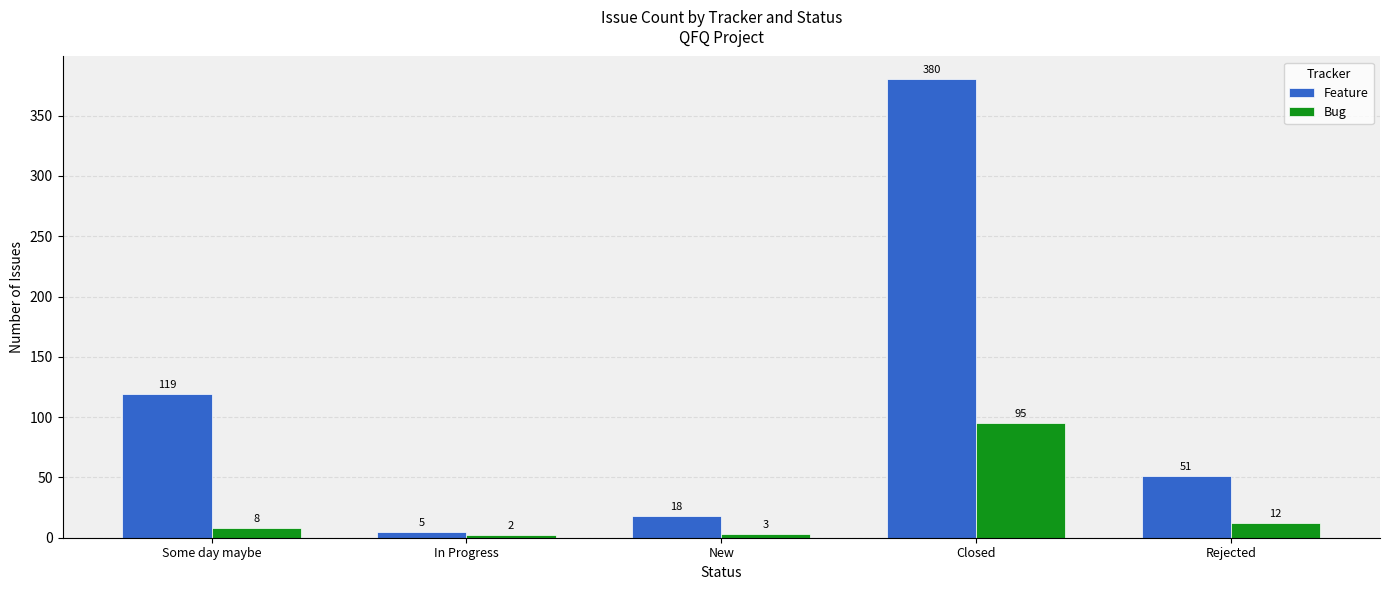

What is the sum of all Feature values?

573